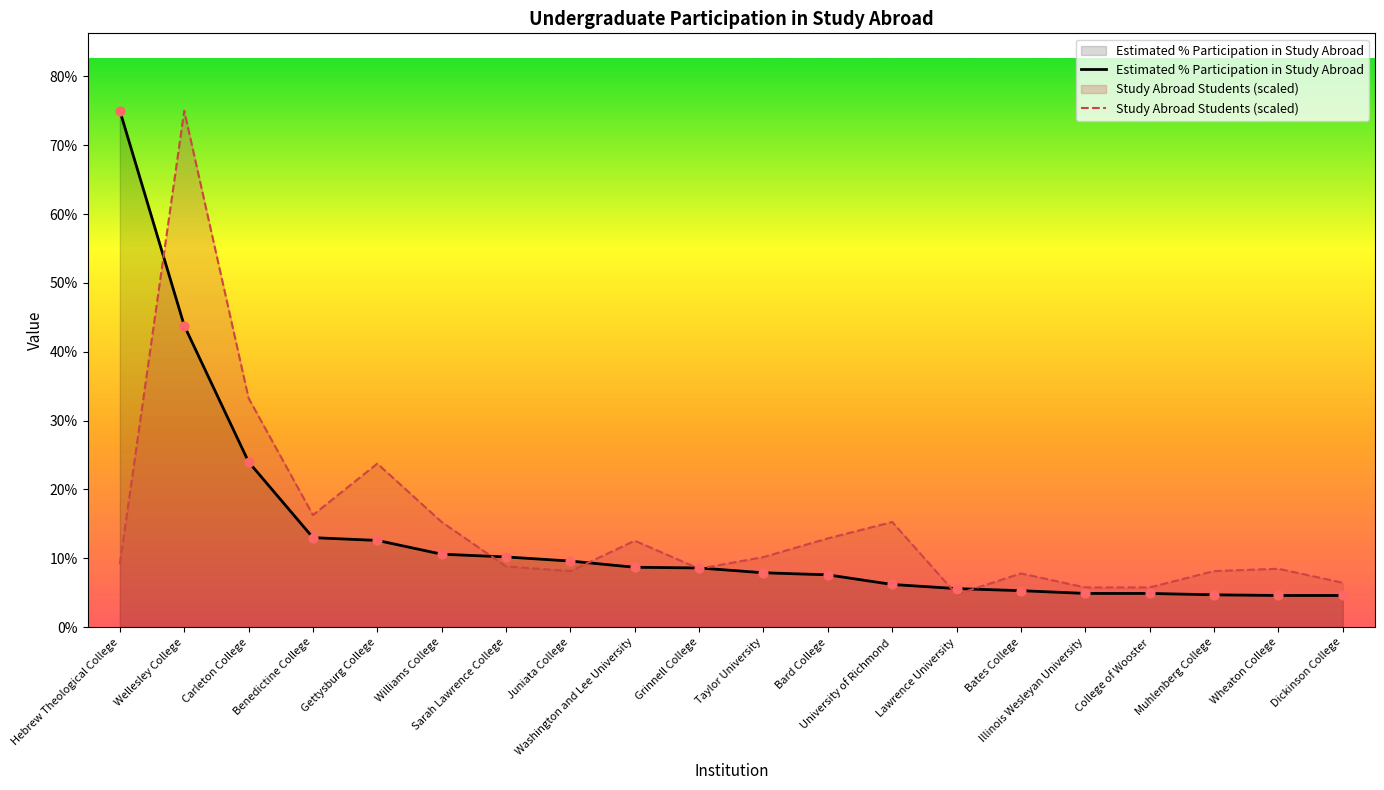

What are all the series names shown in the legend?

Estimated % Participation in Study Abroad, Study Abroad Students (scaled)